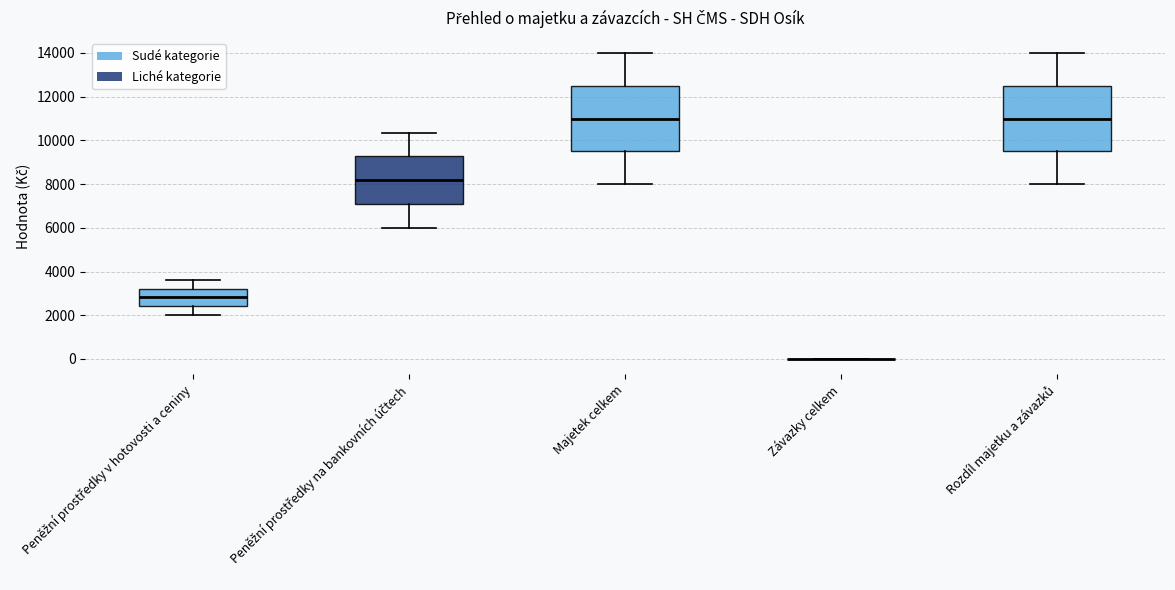

Where is the upper edge of the box for Peněžní prostředky v hotovosti a ceniny on the y-axis? The values are not printed on the chart, so give them approximately, as read against the axis.

3200